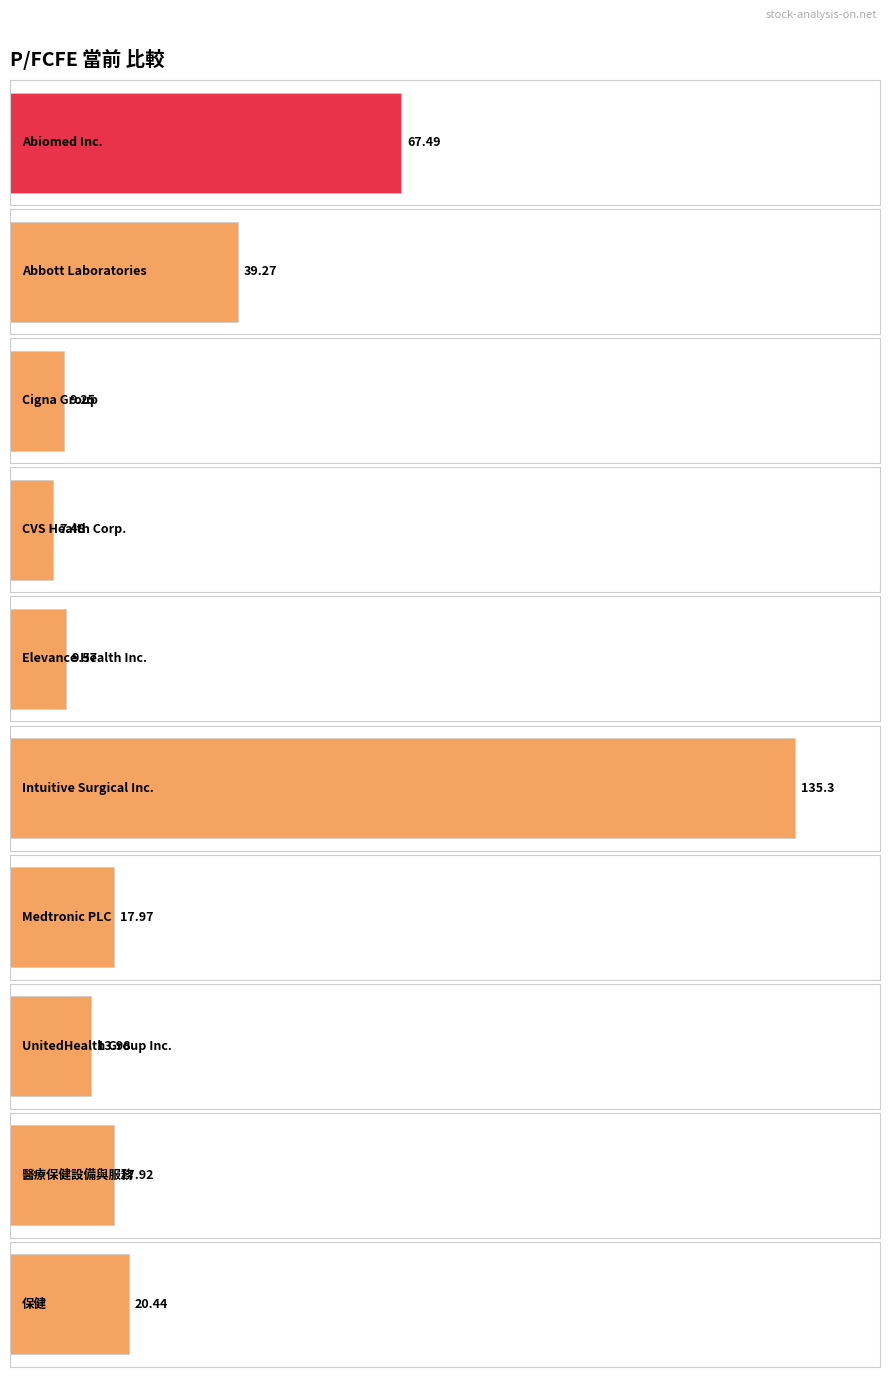

What is the greatest value displayed?

135.3